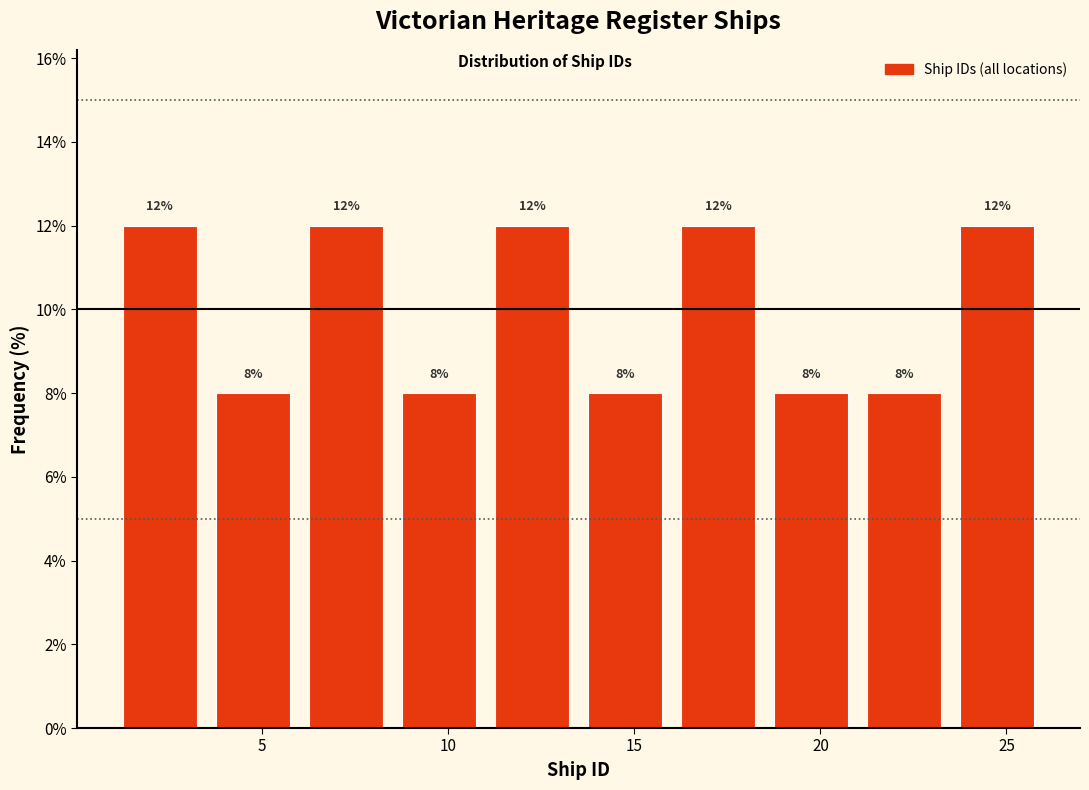

Reading left to right, transcribe this chart: for each bar, give the range it covers on the x-axis and its height.

1.0 to 3.5: 12
3.5 to 6.0: 8
6.0 to 8.5: 12
8.5 to 11.0: 8
11.0 to 13.5: 12
13.5 to 16.0: 8
16.0 to 18.5: 12
18.5 to 21.0: 8
21.0 to 23.5: 8
23.5 to 26.0: 12